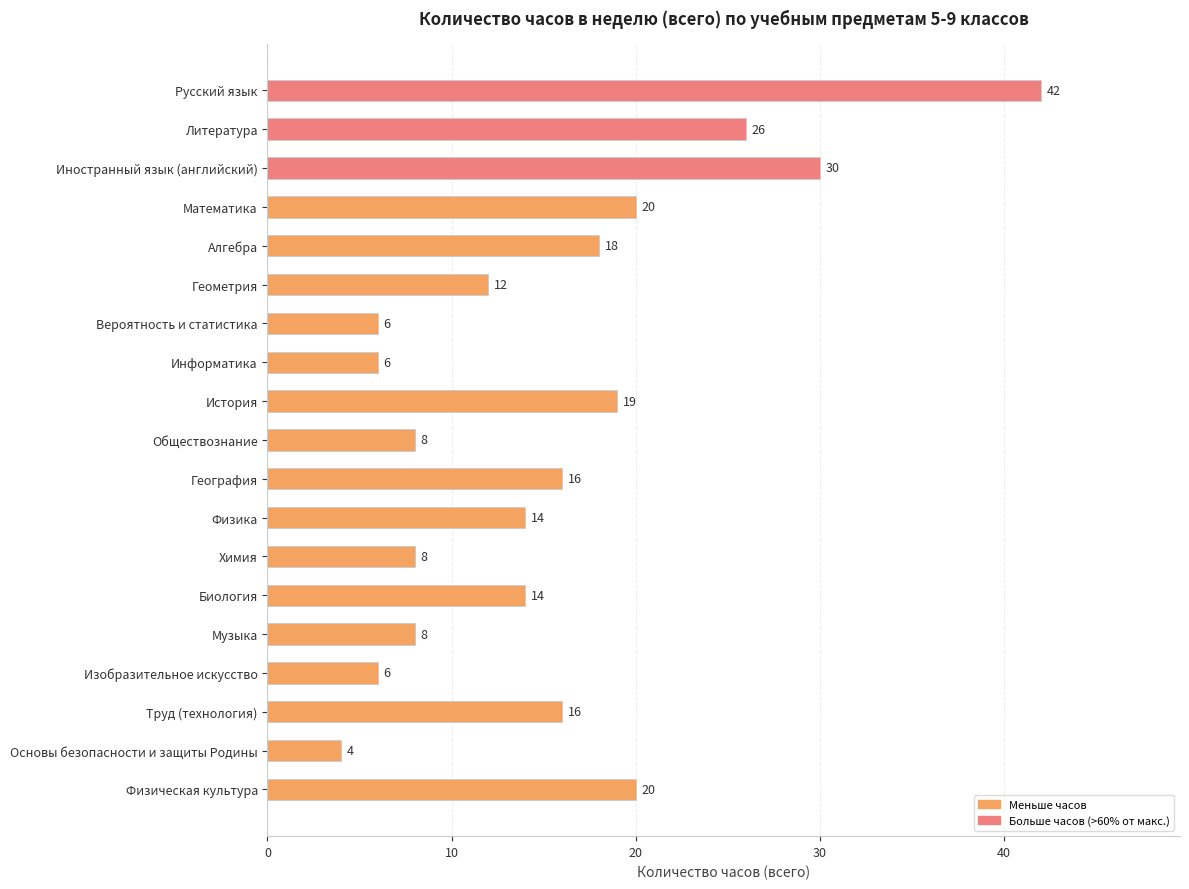

What is the change in value from Химия to Биология?

+6